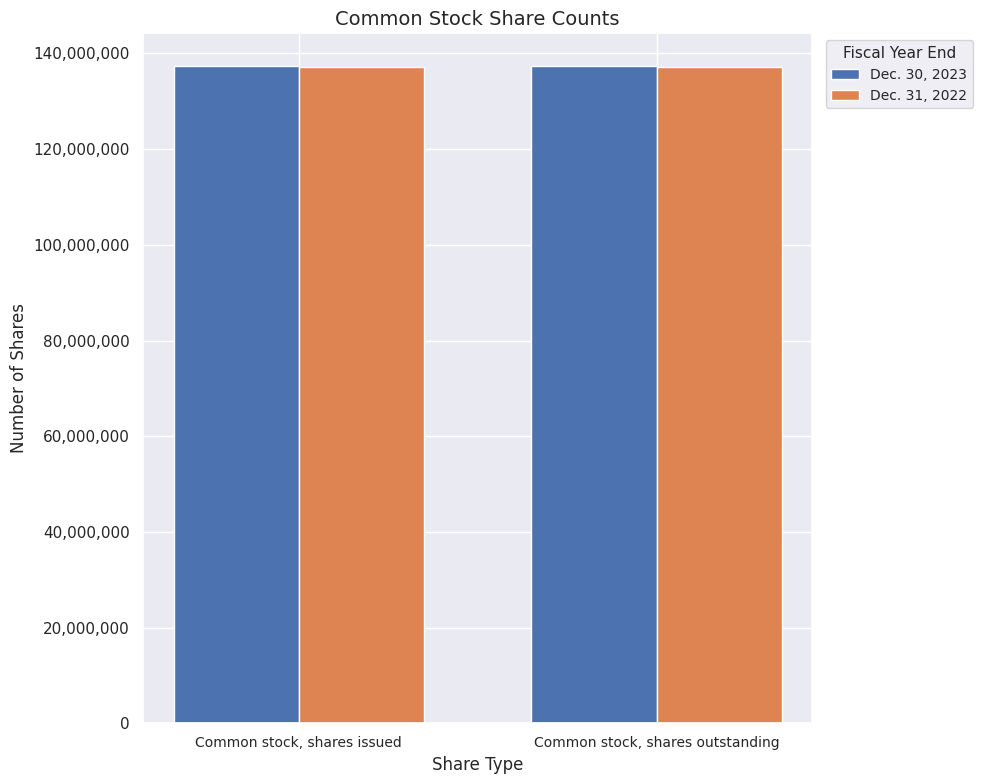

What is the total value across all series at Common stock, shares issued?

274439000